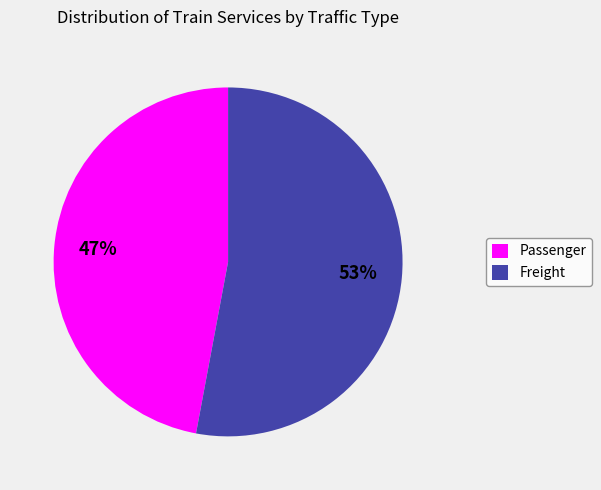

What percentage is the Passenger slice, to the nearest percent?

47%